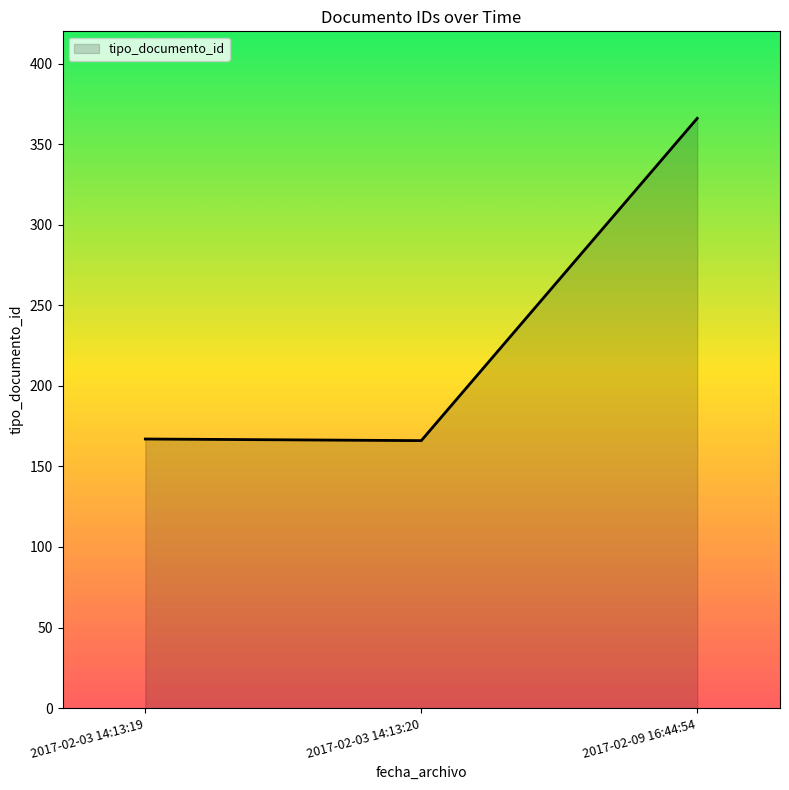

Is it true that the value at 2017-02-03 14:13:19 is 167?

True